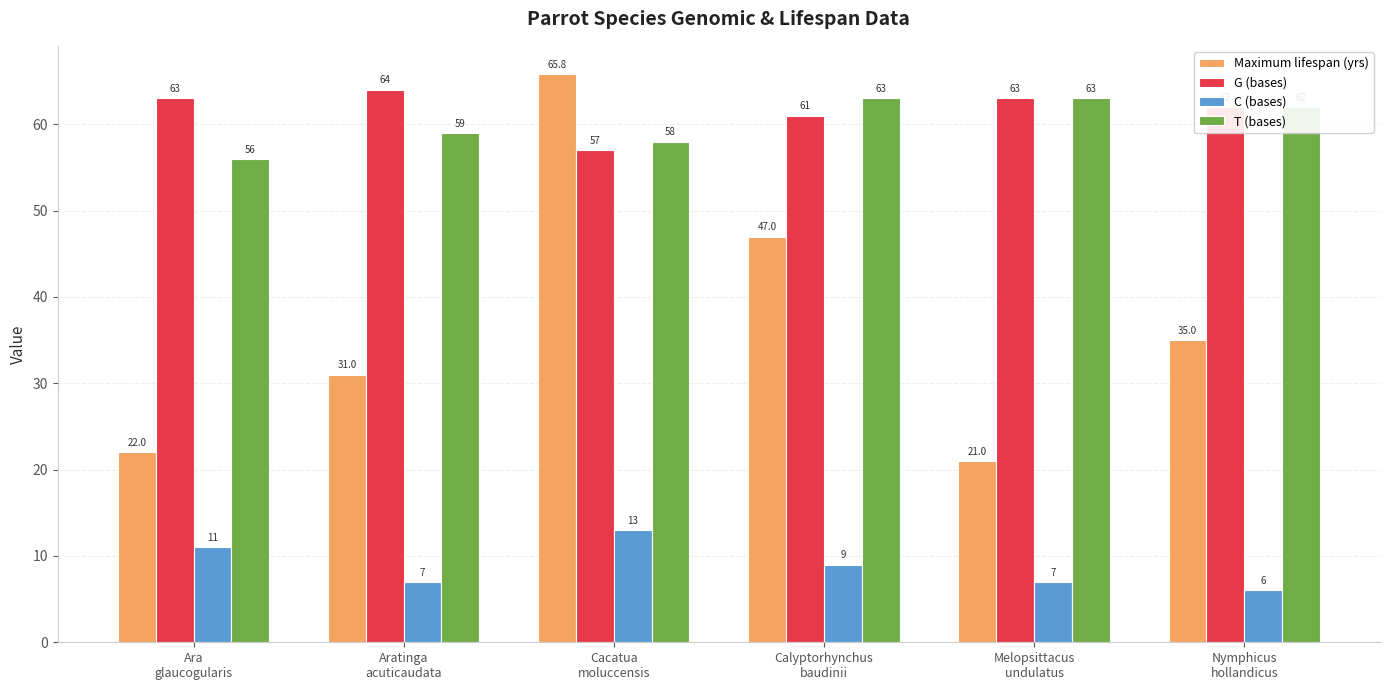

Which label corresponds to the largest value in the chart?

Cacatua
moluccensis